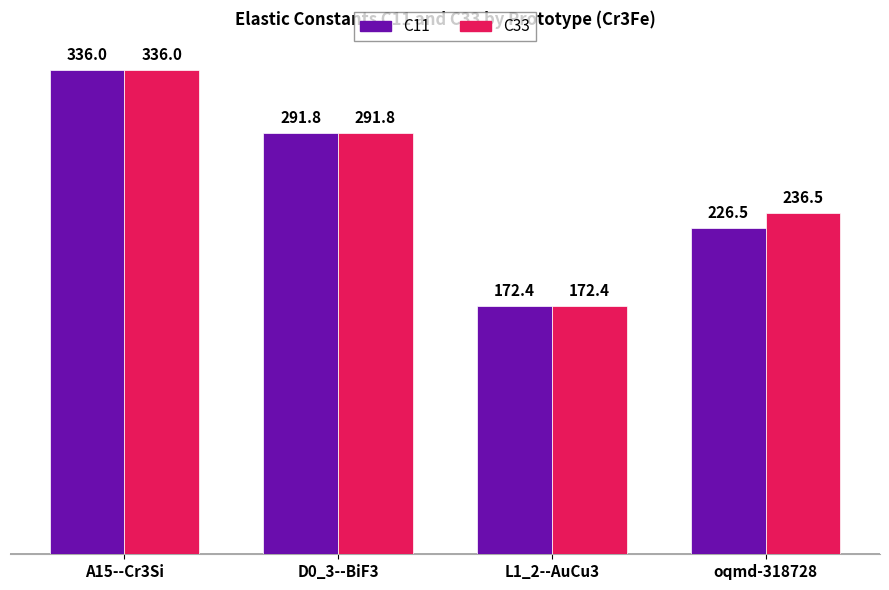

How many data points in C33 are less than 291?

2